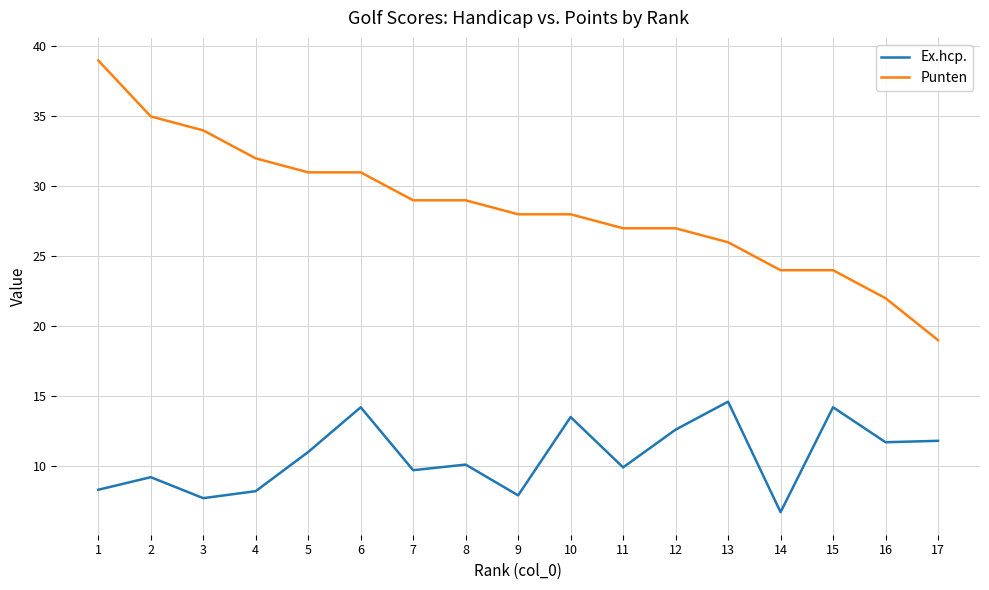

At how many categories does at least one series exceed 10?

17